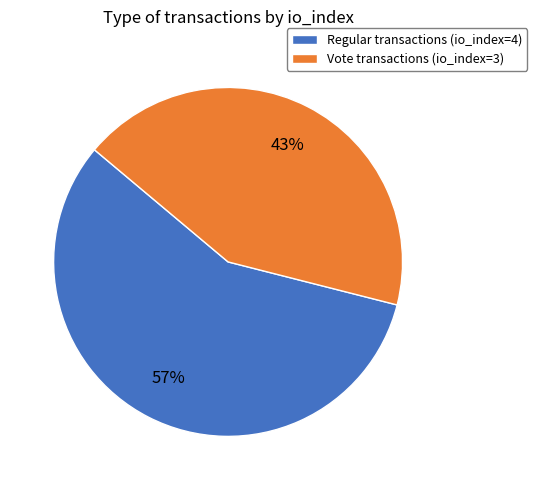

How many slices are in this pie chart?

2